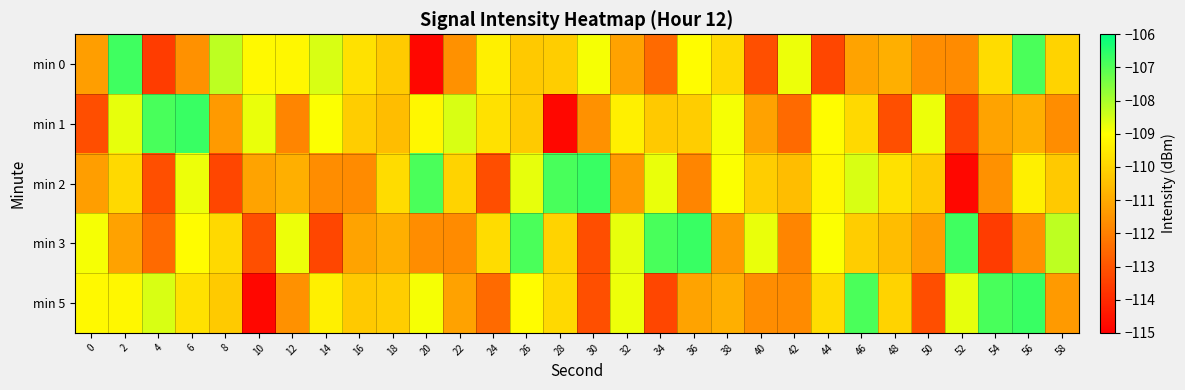

At how many categories does at least one series exceed -113?

30